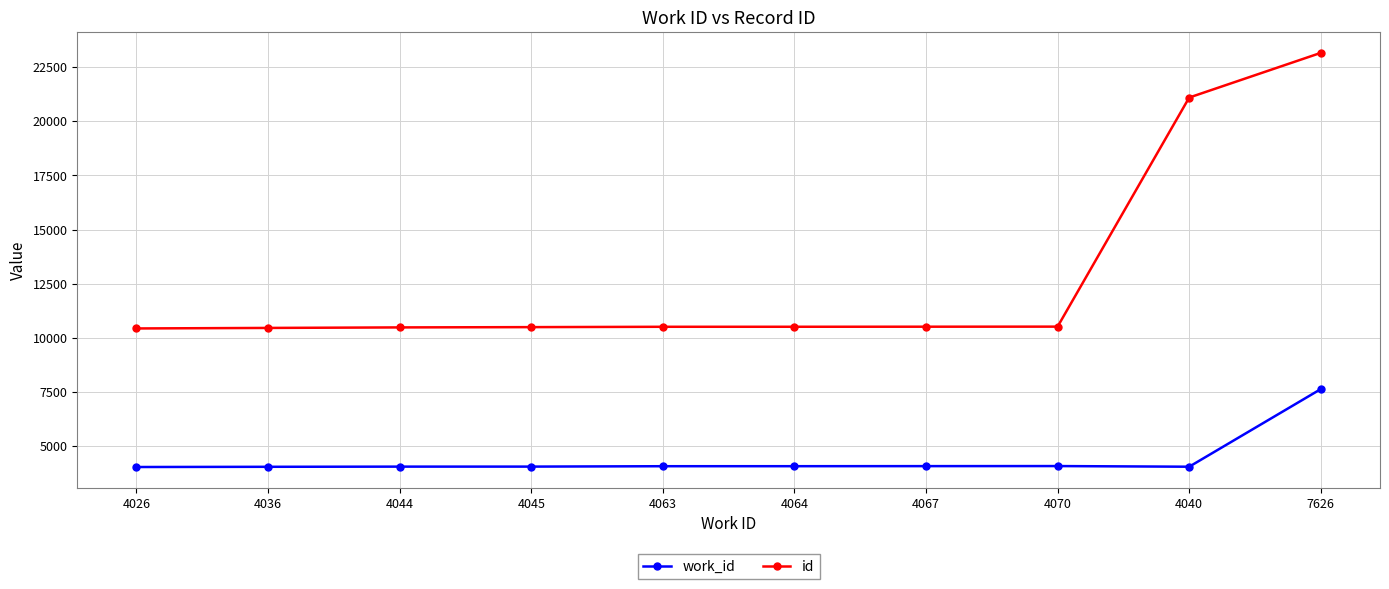

Which series has the largest range (max minus min)?

id